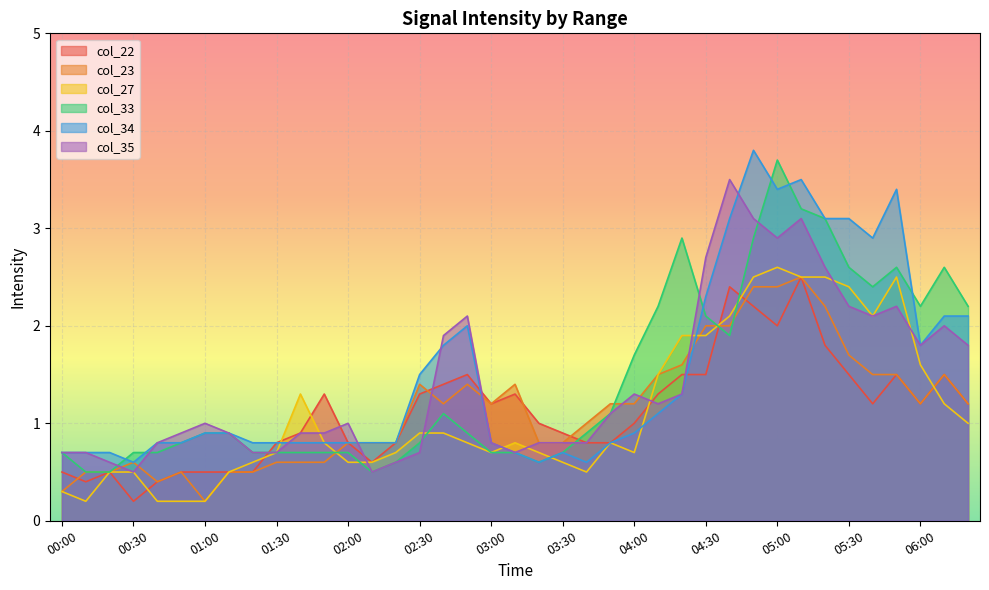

At which label does col_22 reach its peak?

05:10